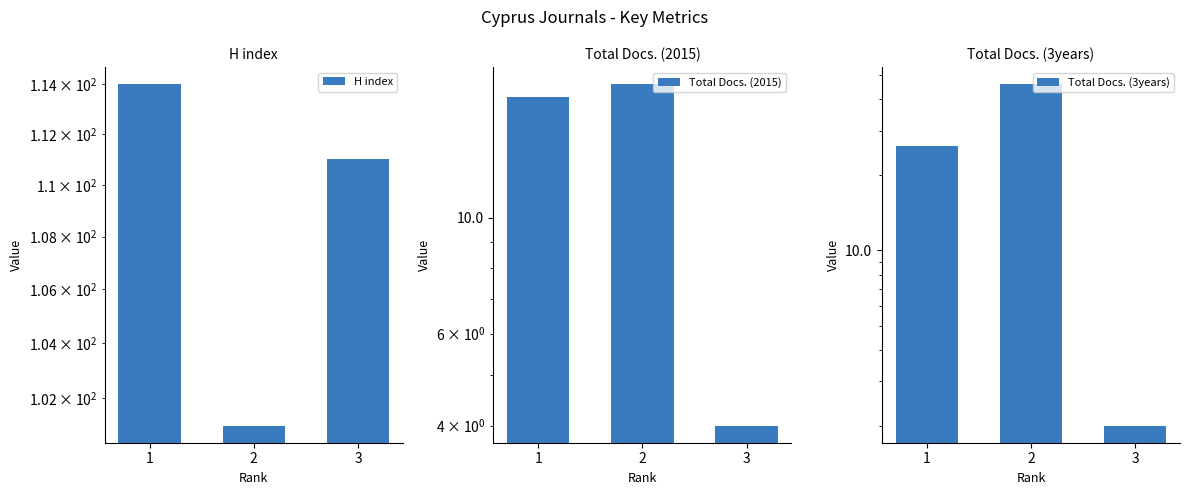

What is the spread (max minus min) of values at 1?

97